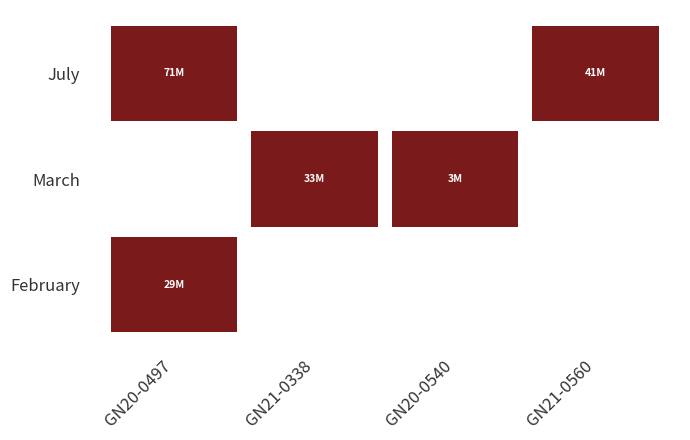

Which series has the largest total across all categories?

July